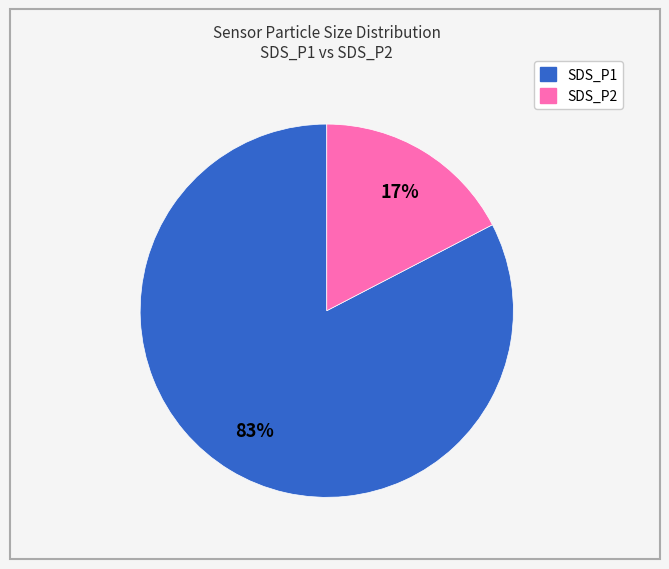

Count the number of slices in the pie.

2